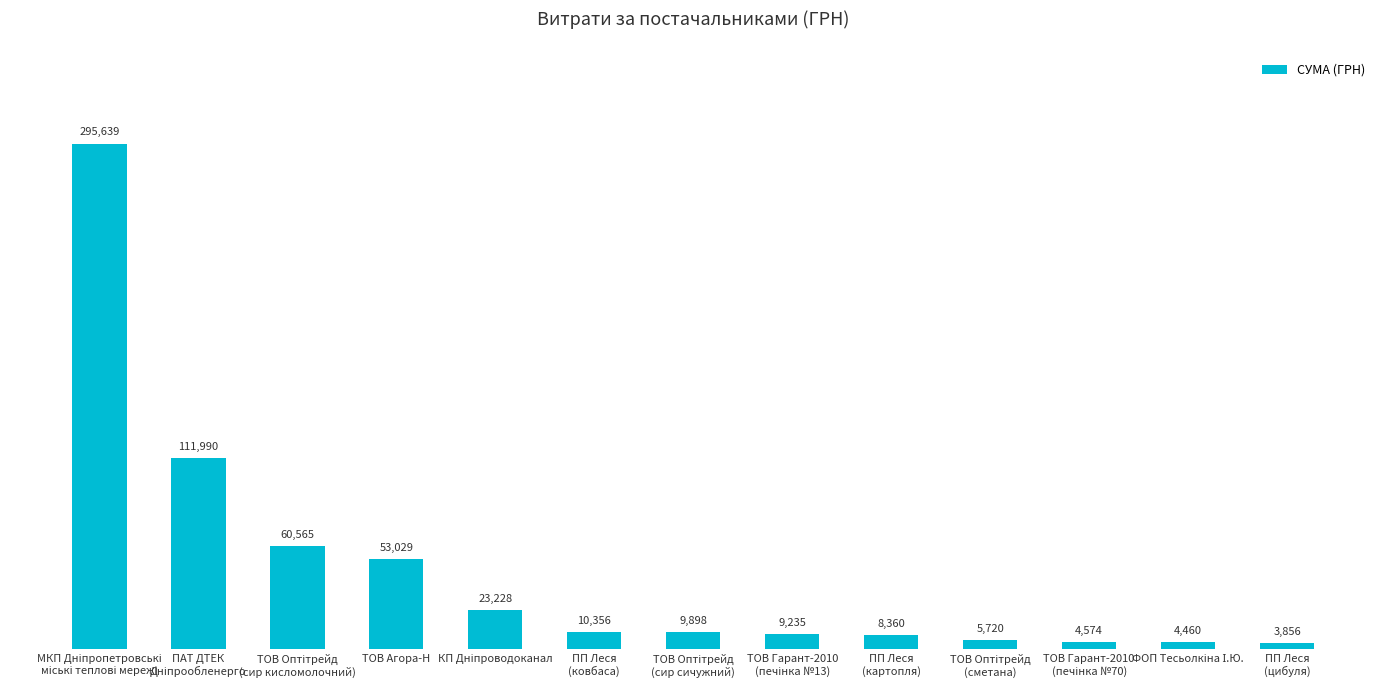

What is the label of the 4th bar from the left?

ТОВ Агора-Н